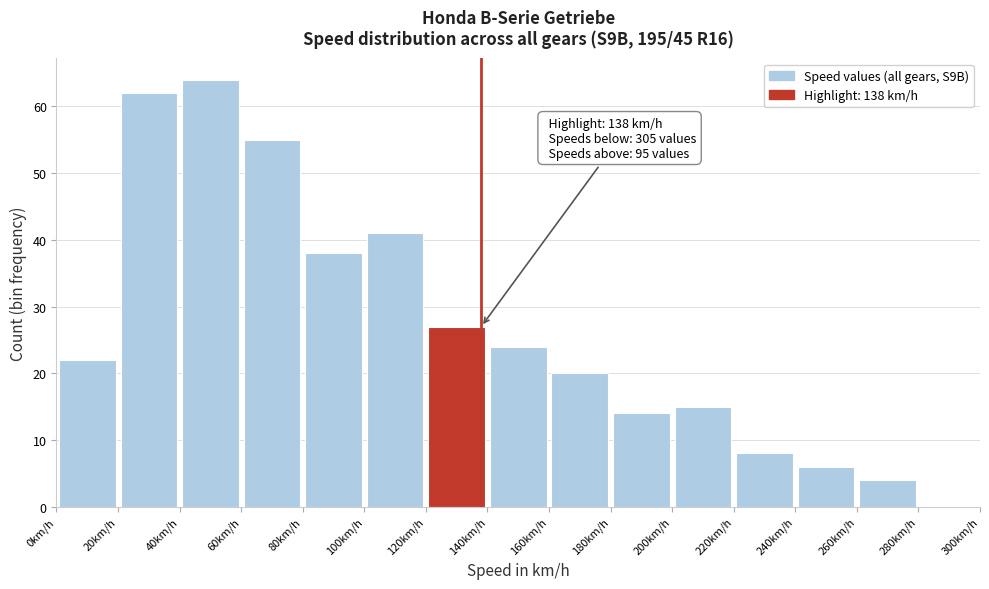

Which range on the x-axis has the tallest bar?

40 to 60